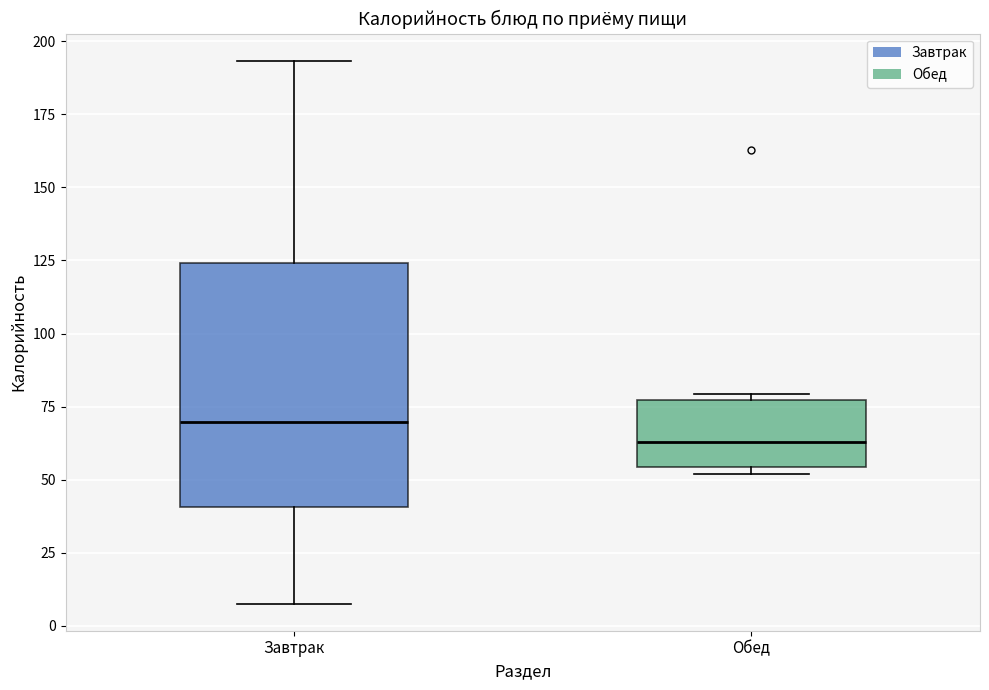

Reading left to right, transcribe this box plot: for each box, give where its median line is, the range the box spans, and where its two whiskers end, as read against the y-axis. The values are not printed on the chart, so give them approximately, as read against the axis.

Завтрак: median 70, box 40 to 125, whiskers 10 to 195
Обед: median 65, box 55 to 75, whiskers 50 to 80